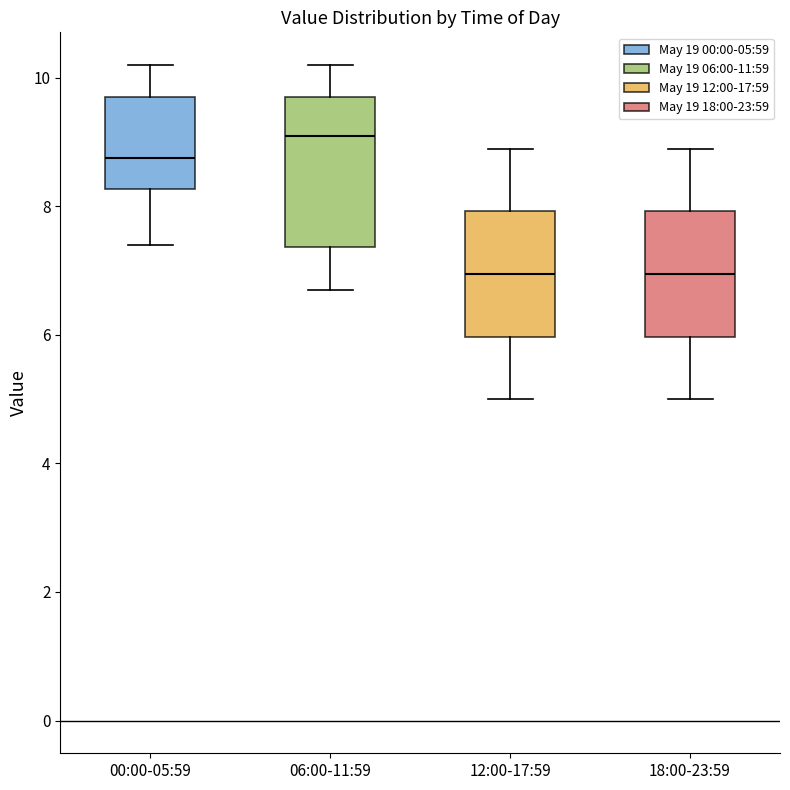

Reading left to right, transcribe this box plot: for each box, give where its median line is, the range the box spans, and where its two whiskers end, as read against the y-axis. The values are not printed on the chart, so give them approximately, as read against the axis.

00:00-05:59: median 8.8, box 8.2 to 9.8, whiskers 7.4 to 10.2
06:00-11:59: median 9.2, box 7.4 to 9.8, whiskers 6.8 to 10.2
12:00-17:59: median 7.0, box 6.0 to 8.0, whiskers 5.0 to 9.0
18:00-23:59: median 7.0, box 6.0 to 8.0, whiskers 5.0 to 9.0